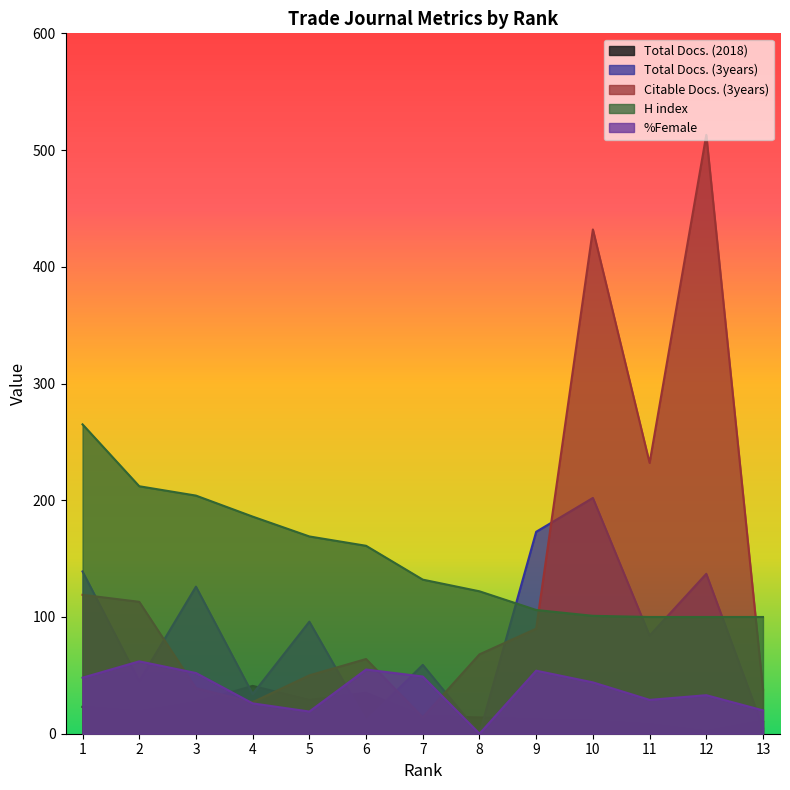

At how many categories does at least one series exceed 368?

2